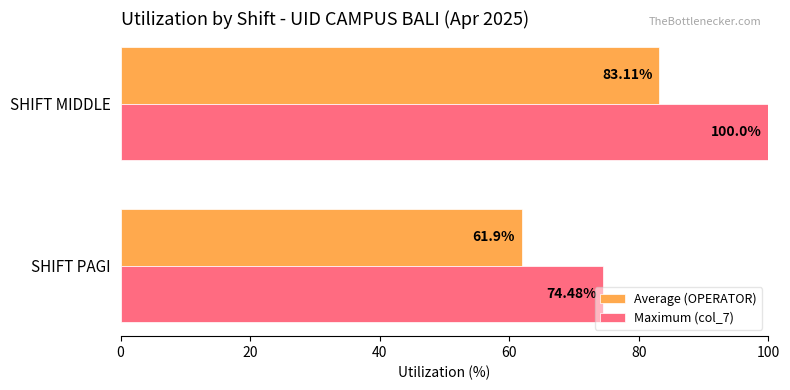

How many series are shown in this chart?

2